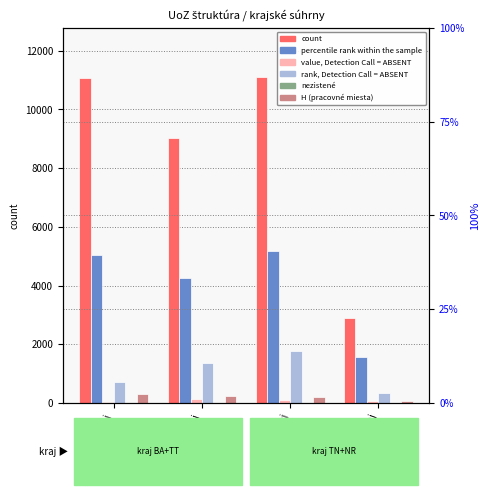

Which label corresponds to the smallest value in the chart?

Trnavský kraj